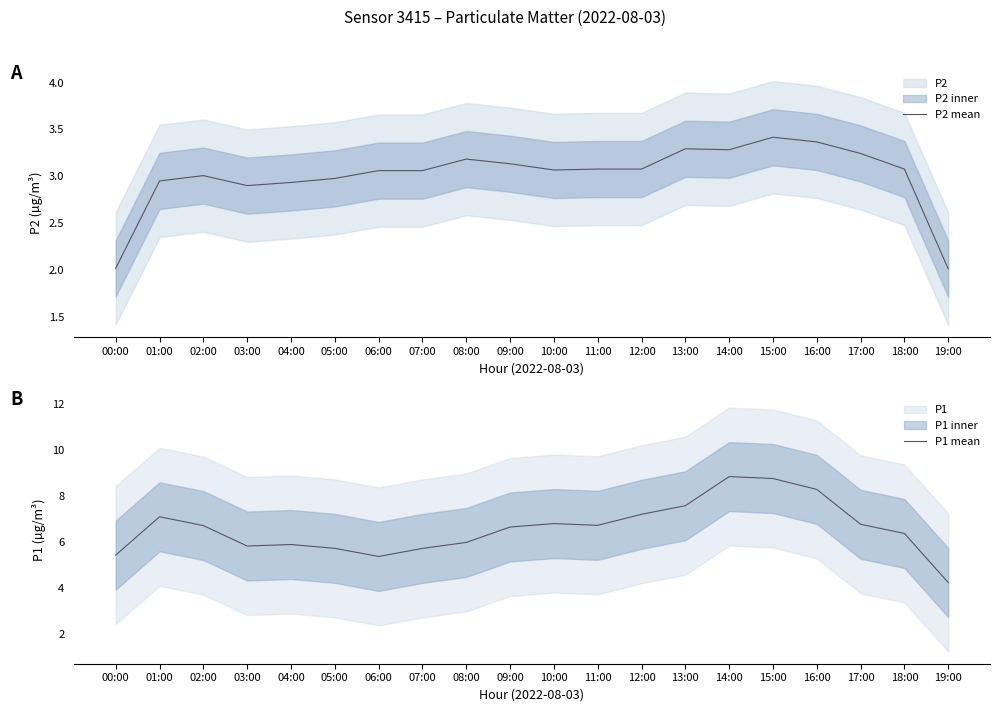

At how many categories does at least one series exceed 4?

20